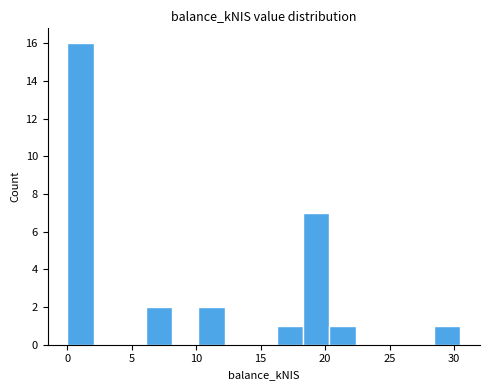

How tall is the bar that spans 18.5 to 20.5 on the x-axis? Neither the bar edges nor the heights are printed on the chart, so give them approximately, as read against the axes.

7